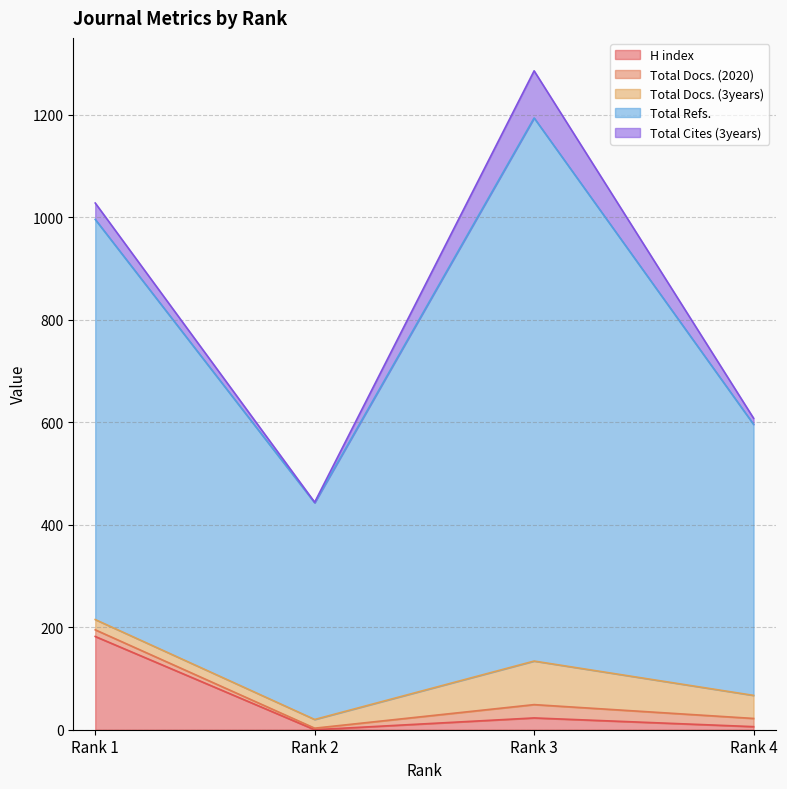

At which label does Total Docs. (2020) reach its minimum?

Rank 2